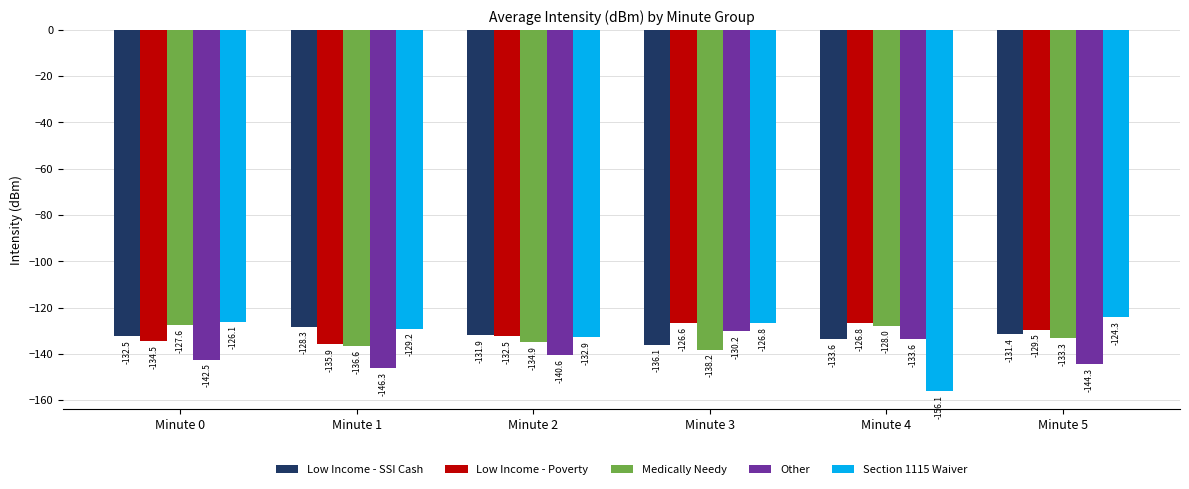

List the labels in order of Medically Needy value, largest first.

Minute 0, Minute 4, Minute 5, Minute 2, Minute 1, Minute 3